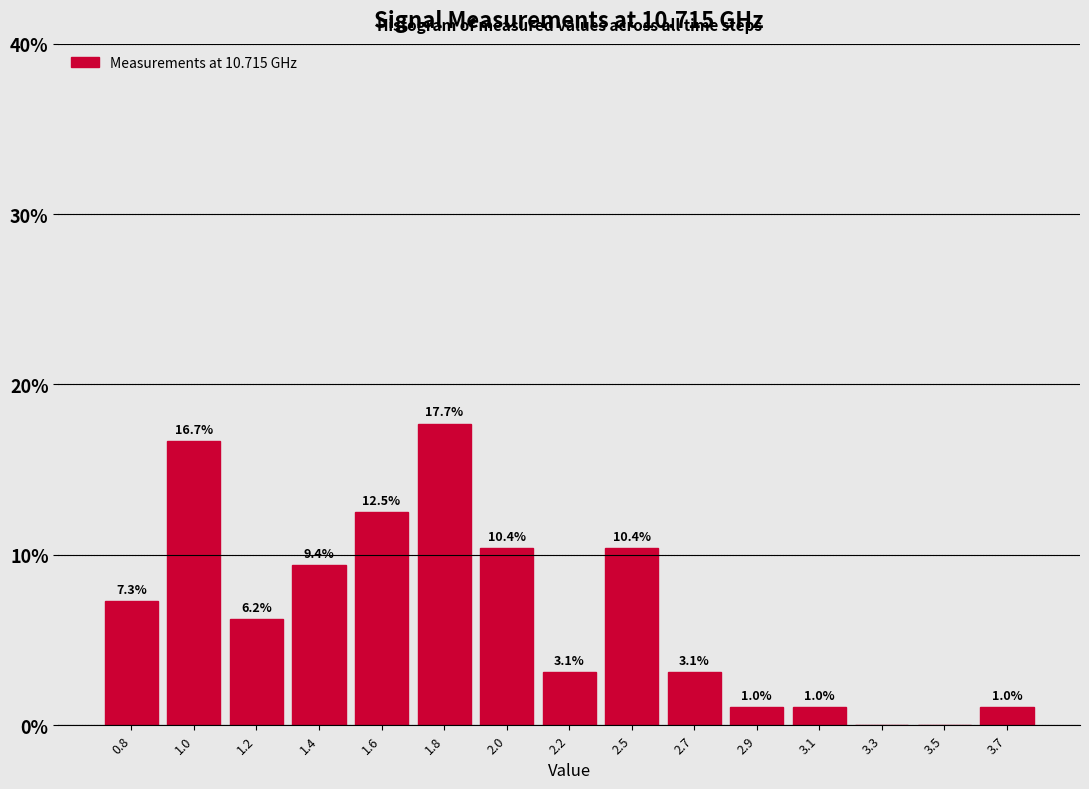

The value at 1.2 is 6.2. True or false?

True